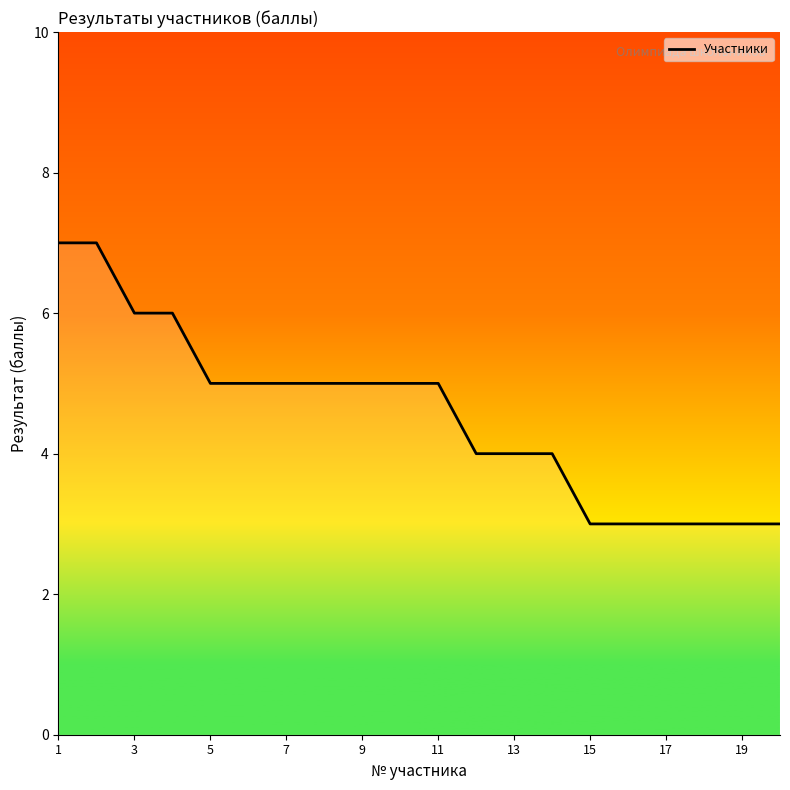

What is the minimum value shown in the chart?

3